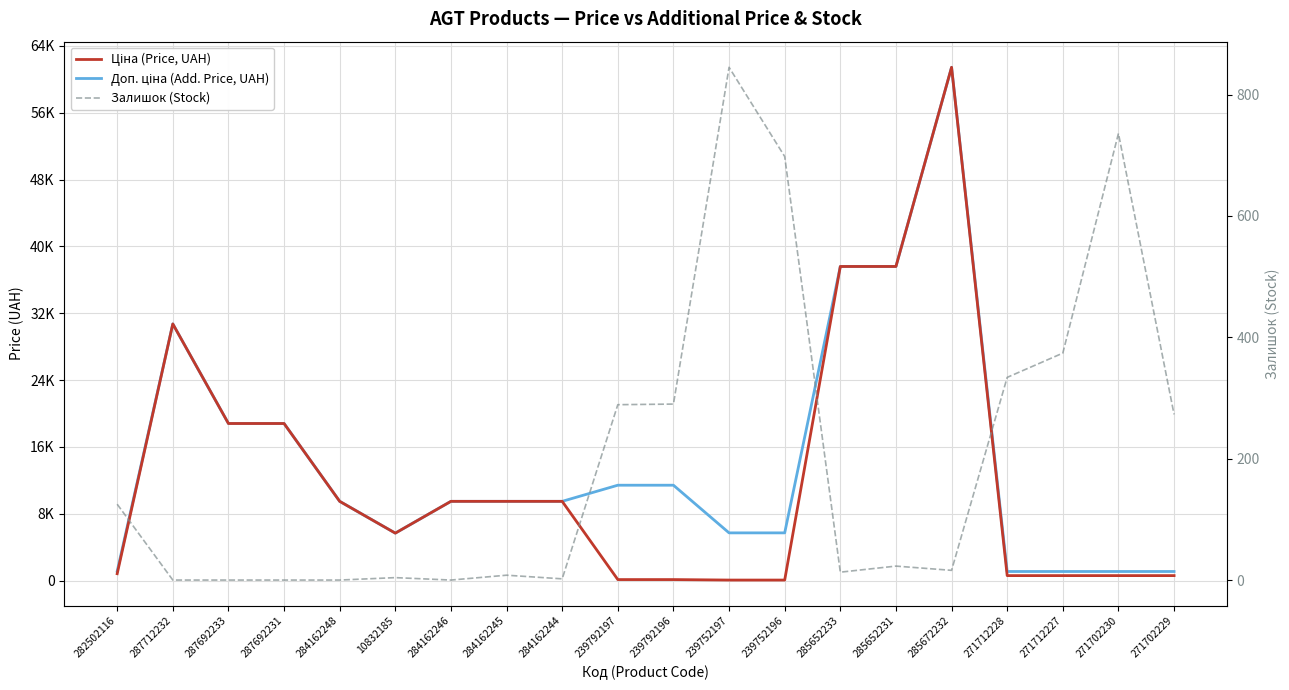

True or false: Ціна (Price, UAH) has more than 1 points higher than both neighbors.

True